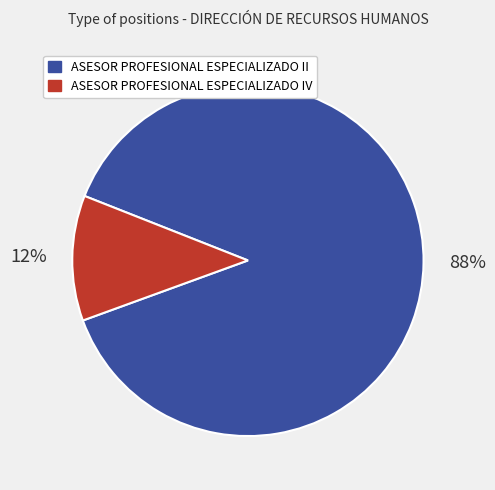

To the nearest percent, what is the average slice percentage?

50%